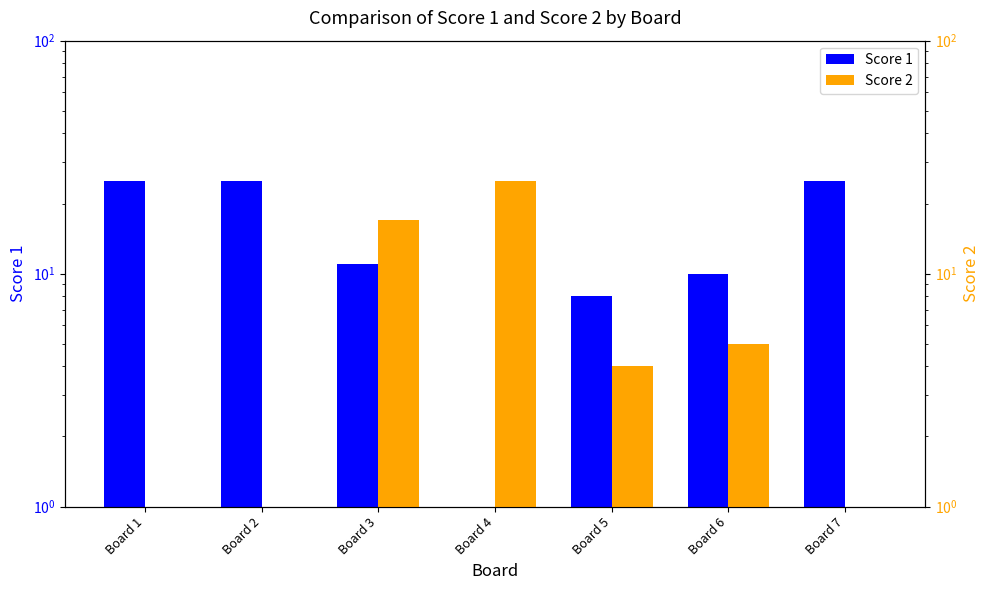

Which series has the largest range (max minus min)?

Score 1